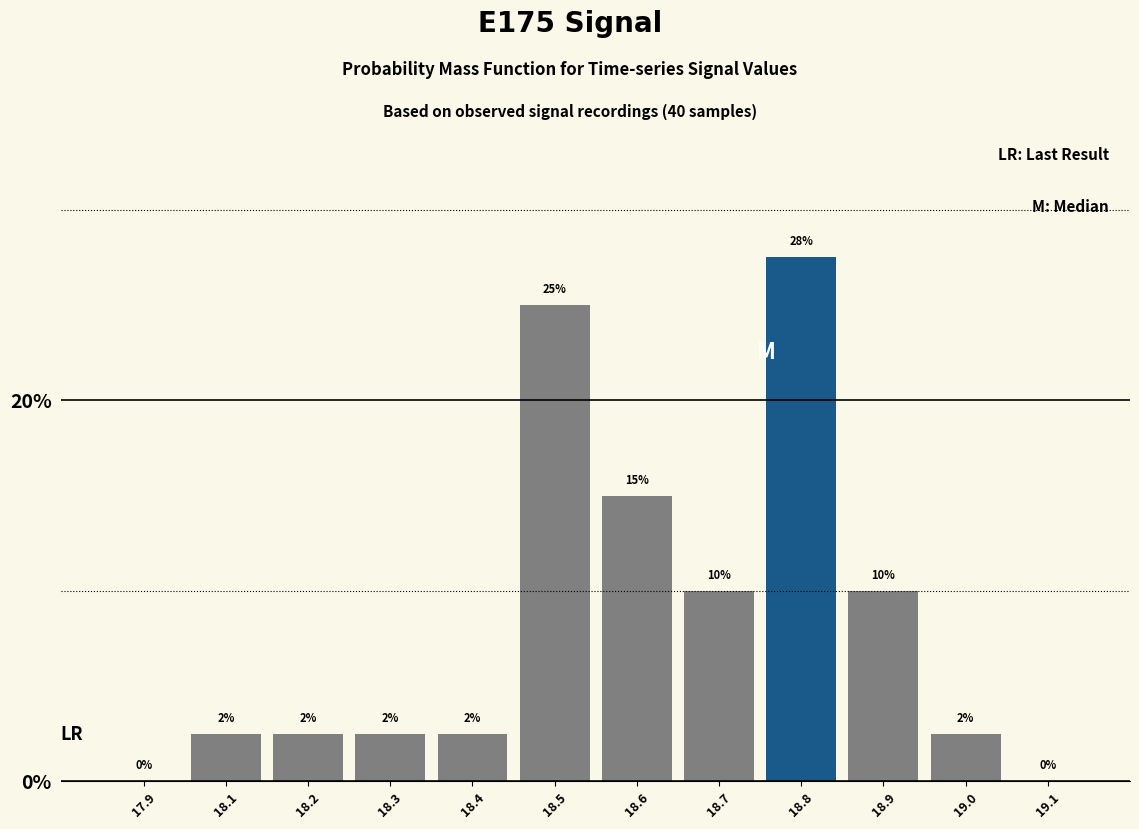

Where is the data nearest to the value 13?

18.6